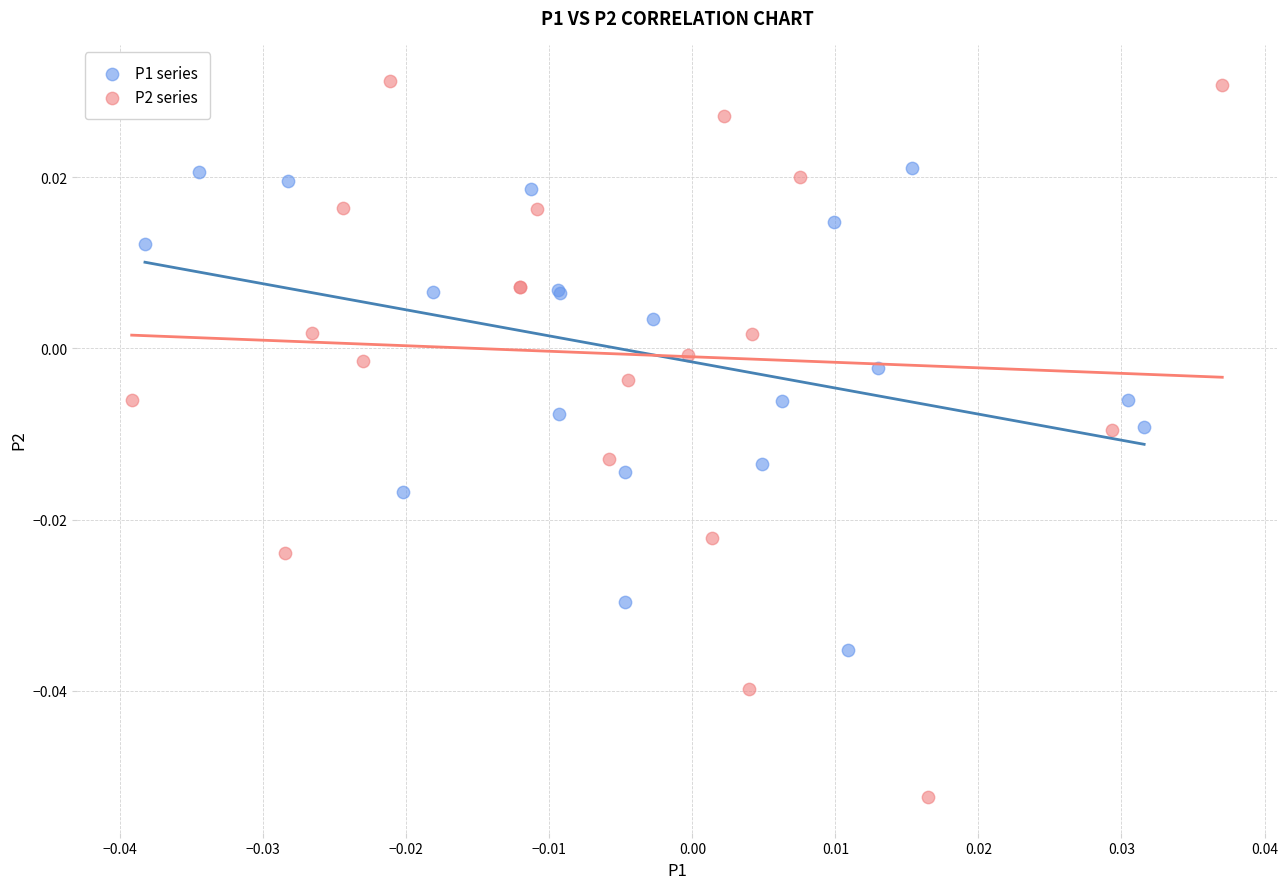

Which series has the largest Y range (max minus min)?

P2 series